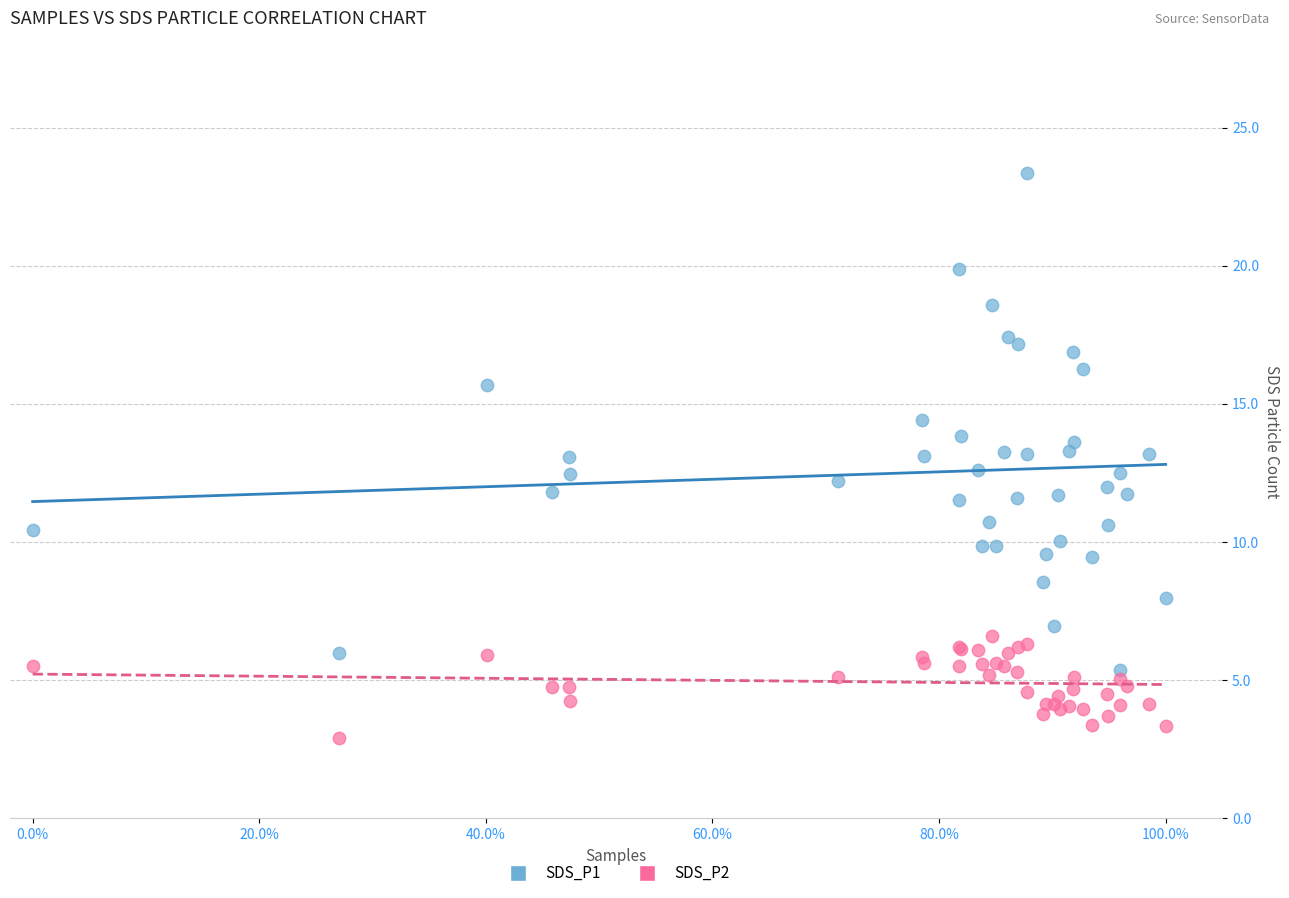

Which series reaches the maximum Y coordinate?

SDS_P1